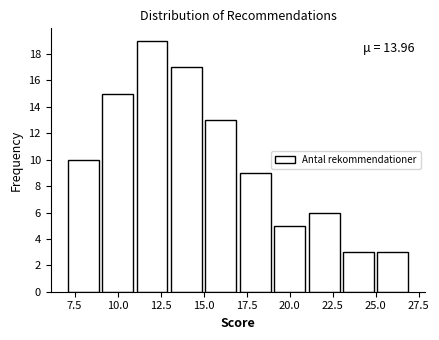

Over which range of the x-axis is the bar tallest?

11 to 13